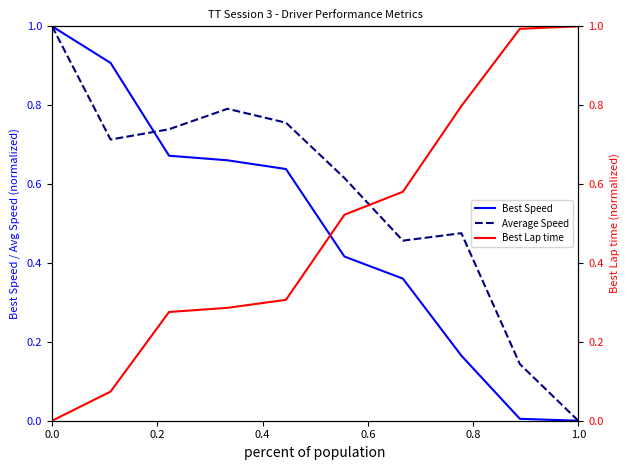

How many values in Best Lap time are above zero?

9